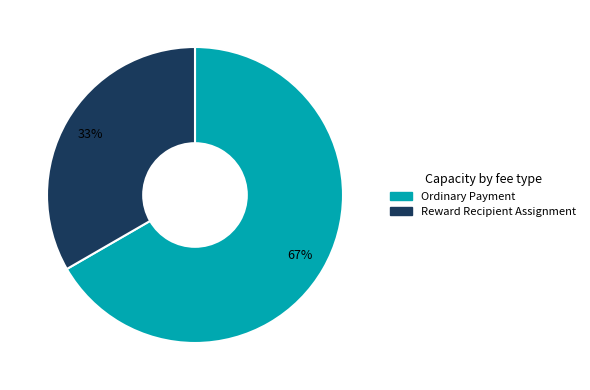

Which category has the smallest portion of the pie?

Reward Recipient Assignment